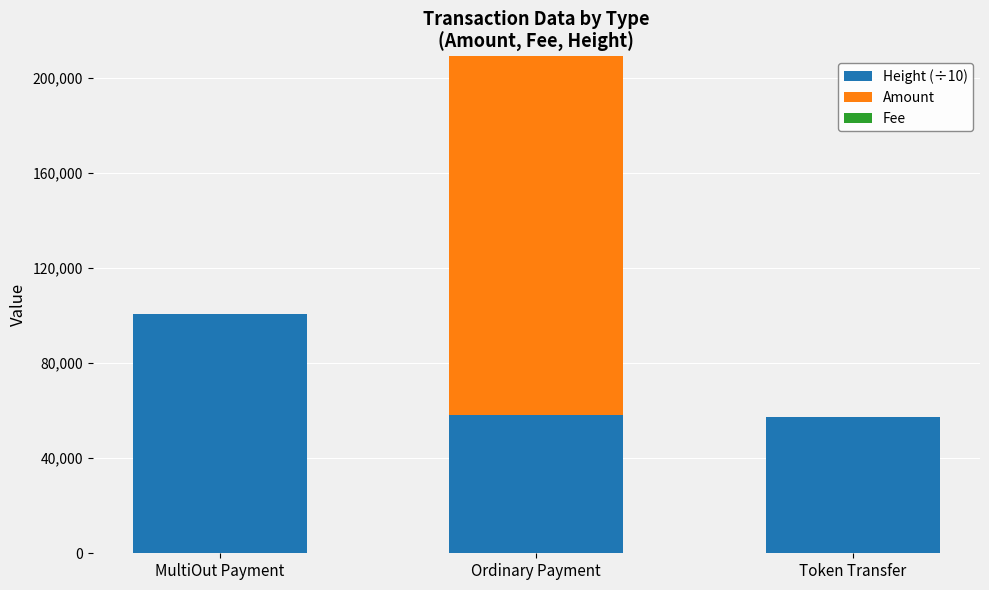

At which label does Height (÷10) reach its peak?

MultiOut Payment